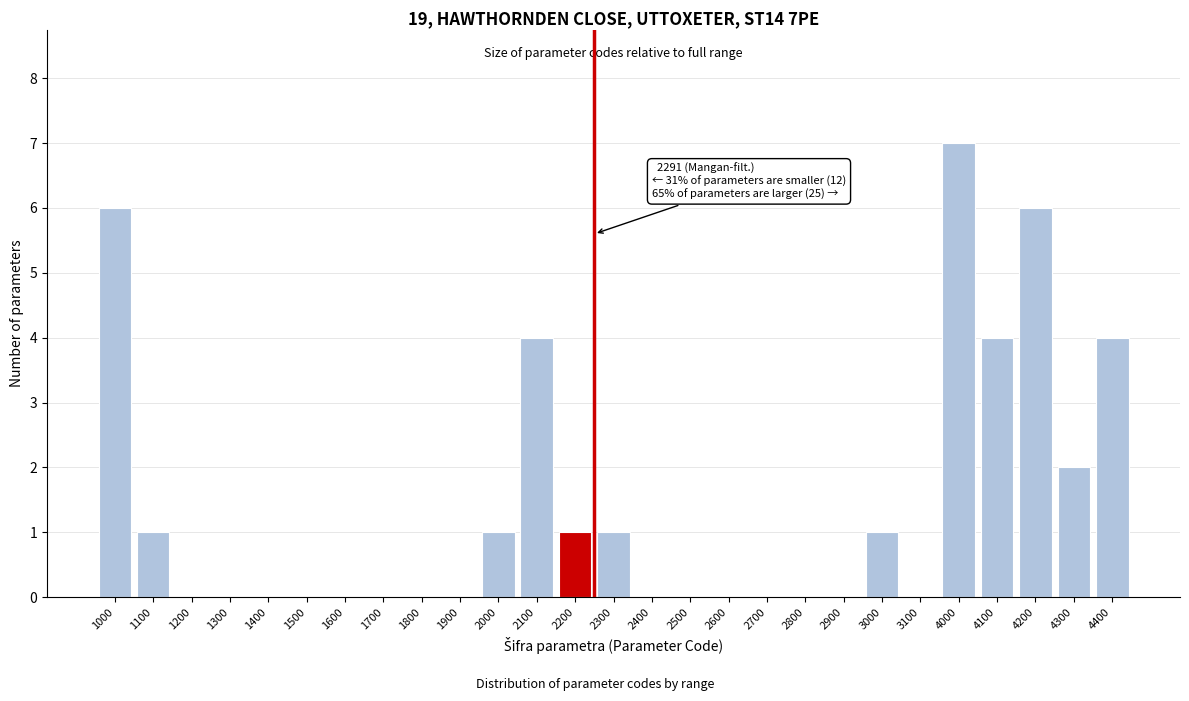

Reading left to right, extract all data points from this chart.

1000=6	1100=1	1200=0	1300=0	1400=0	1500=0	1600=0	1700=0	1800=0	1900=0	2000=1	2100=4	2200=1	2300=1	2400=0	2500=0	2600=0	2700=0	2800=0	2900=0	3000=1	3100=0	4000=7	4100=4	4200=6	4300=2	4400=4